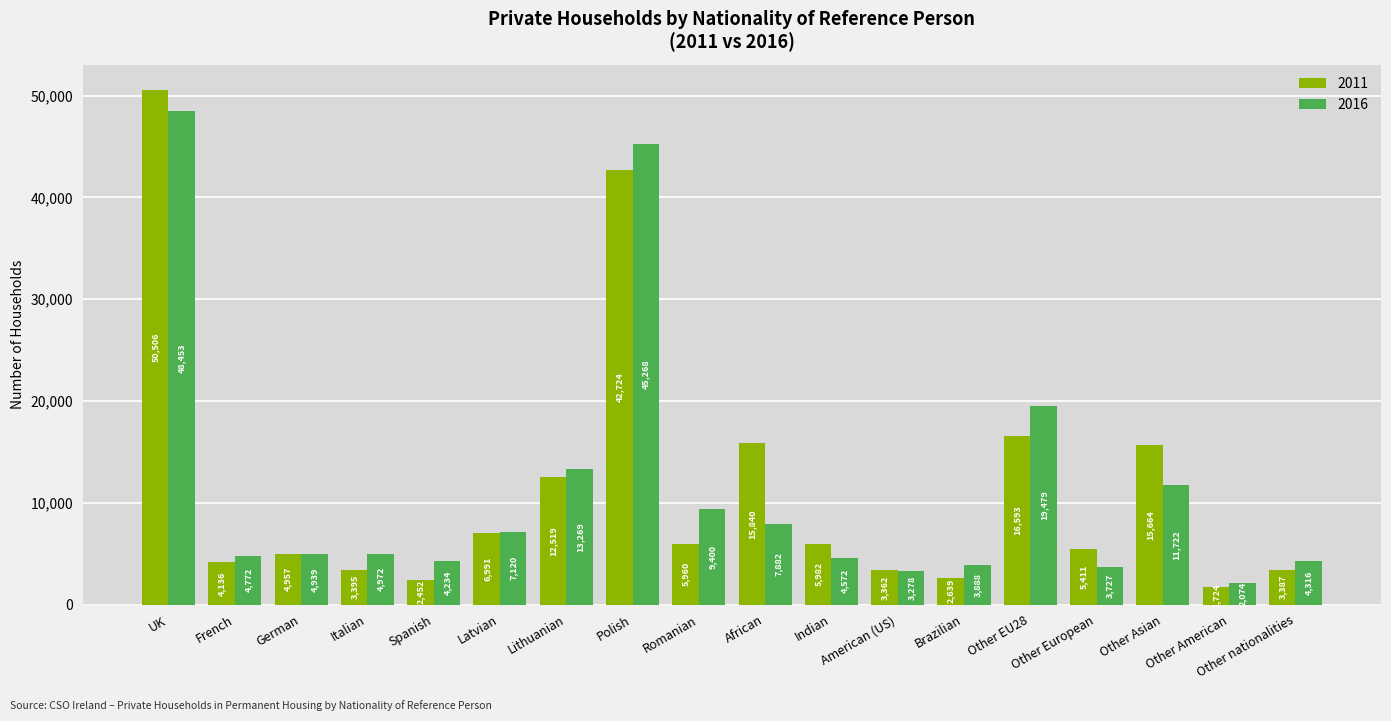

What is the value of the 2011 bar at the 15th from the left?

5411